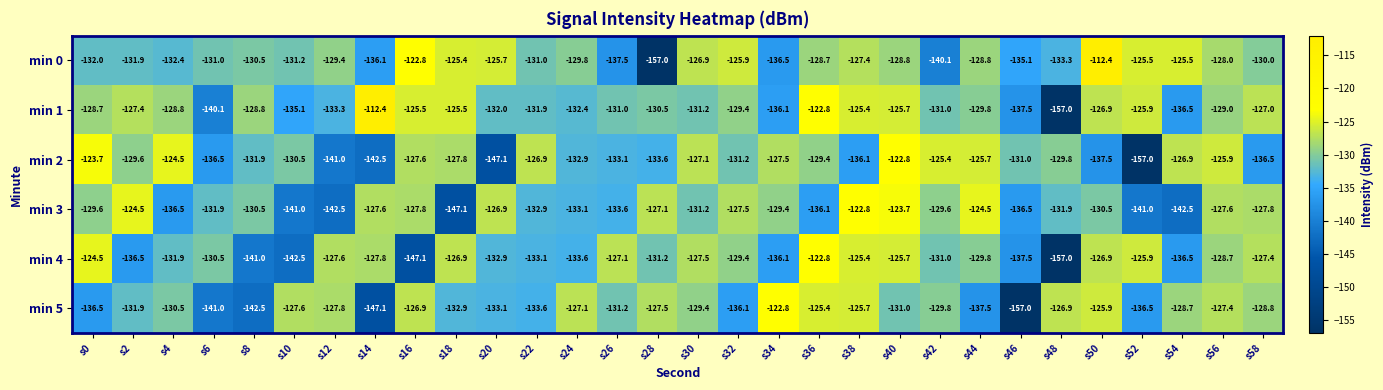

What is the average value of the min 5 series?

-132.2